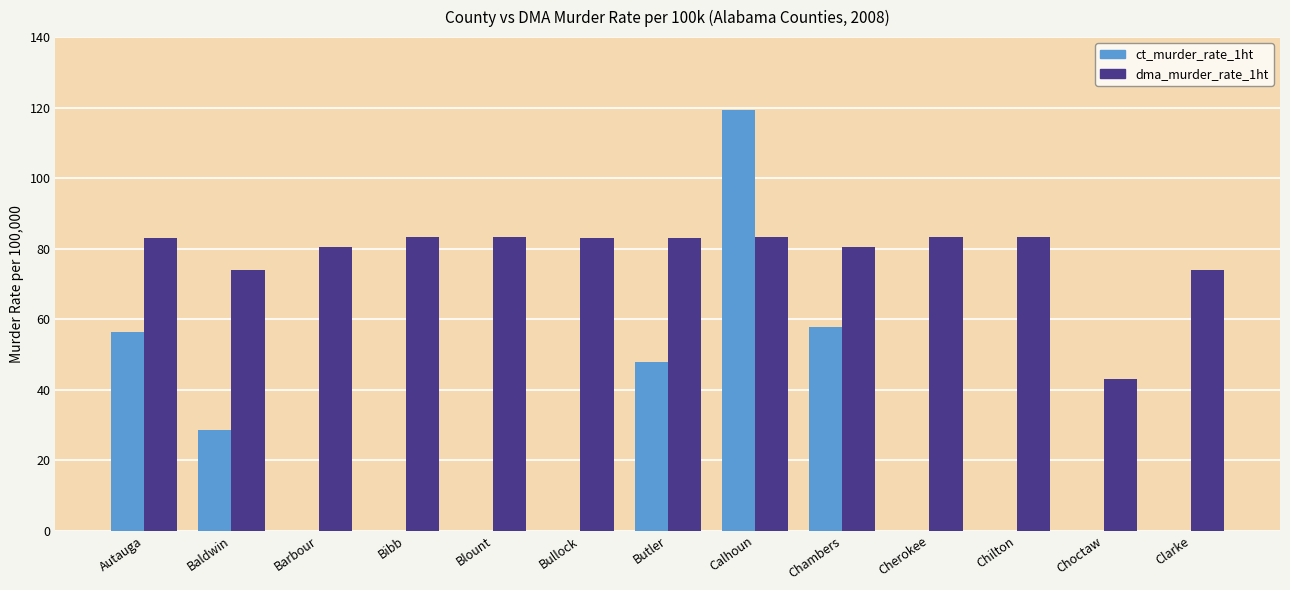

At which category is the sum across all series the highest?

Calhoun